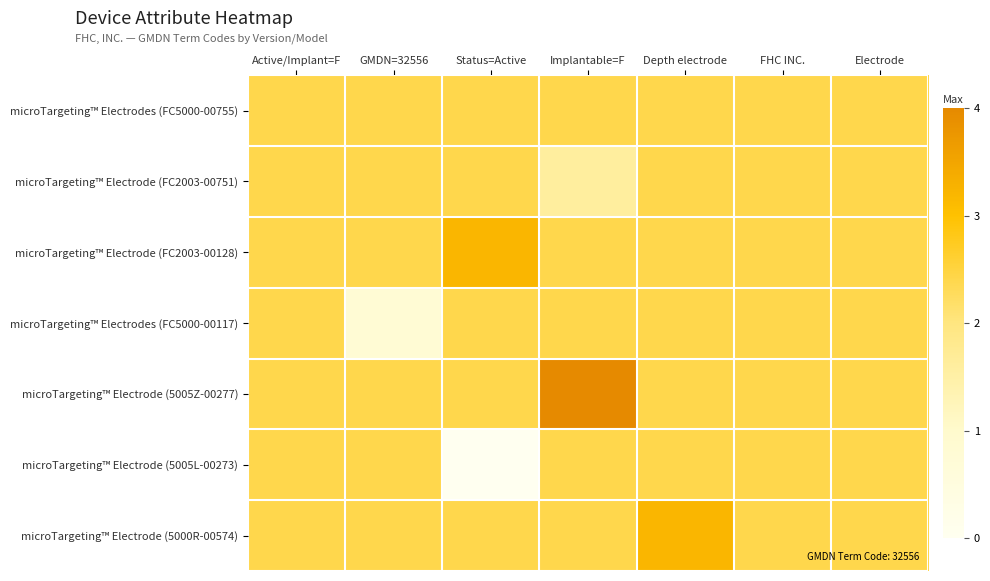

What is the maximum value shown in the chart?

4.0